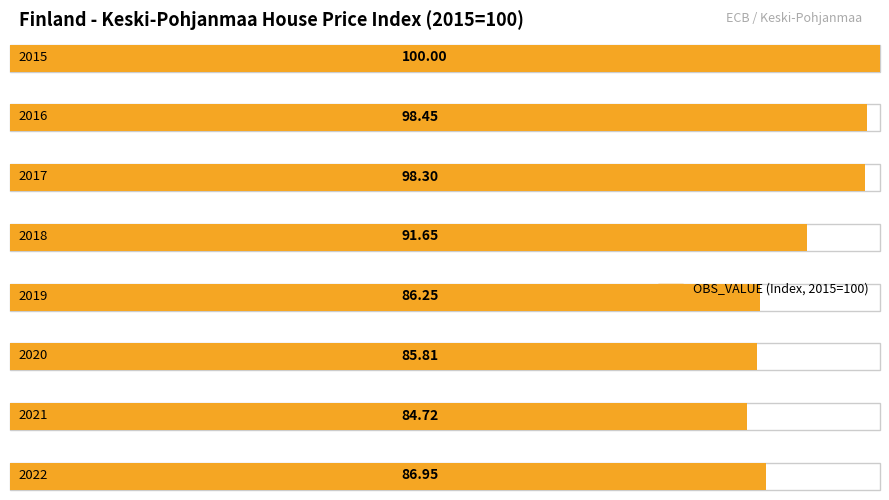

Between 2016 and 2018, which is larger?

2016